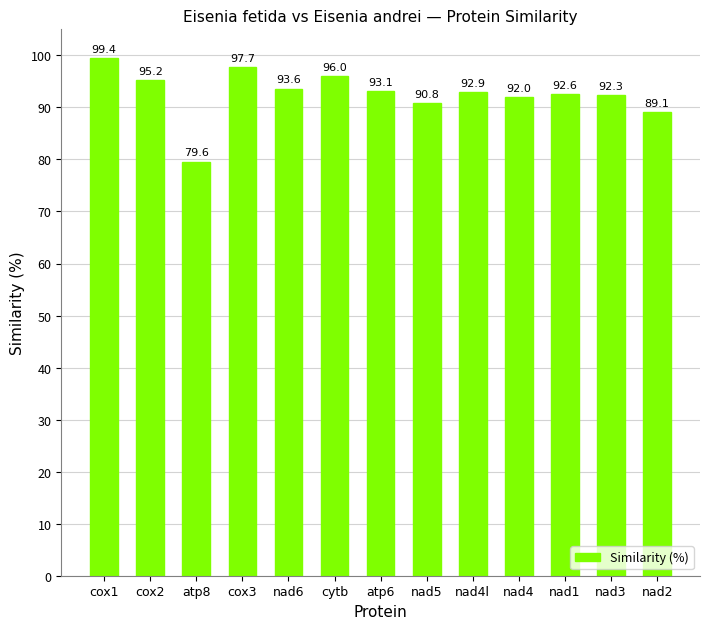

Count the number of categories in the chart.

13